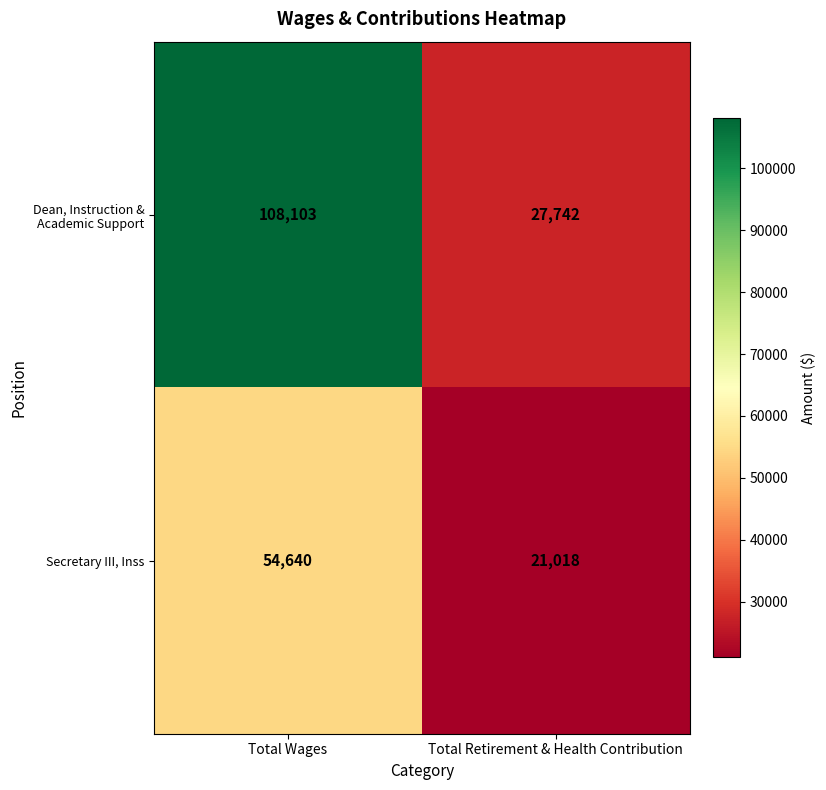

Which series has the widest spread of values?

Dean, Instruction & Academic Support